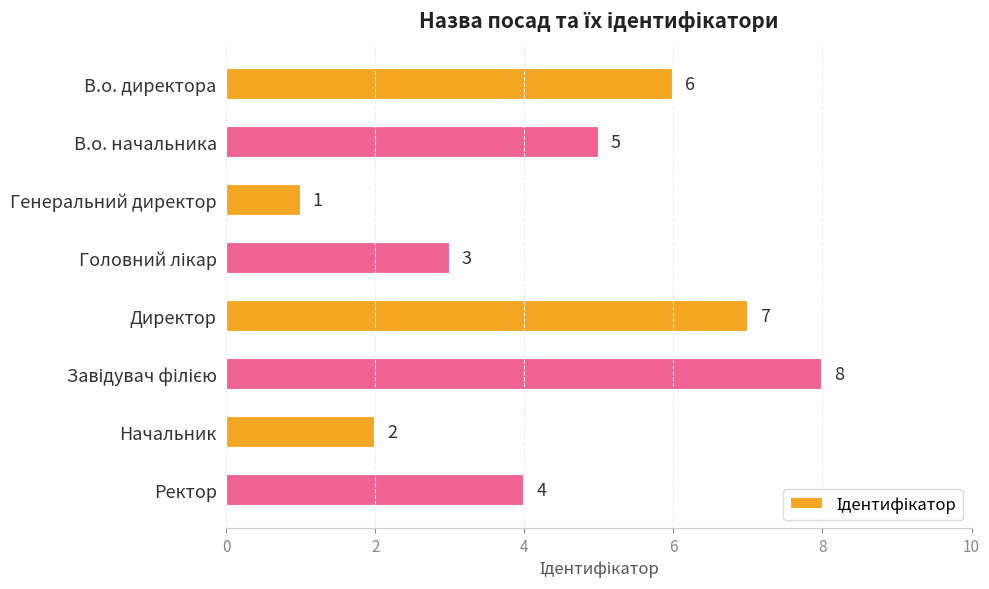

True or false: the data shows 1 at В.о. начальника.

False